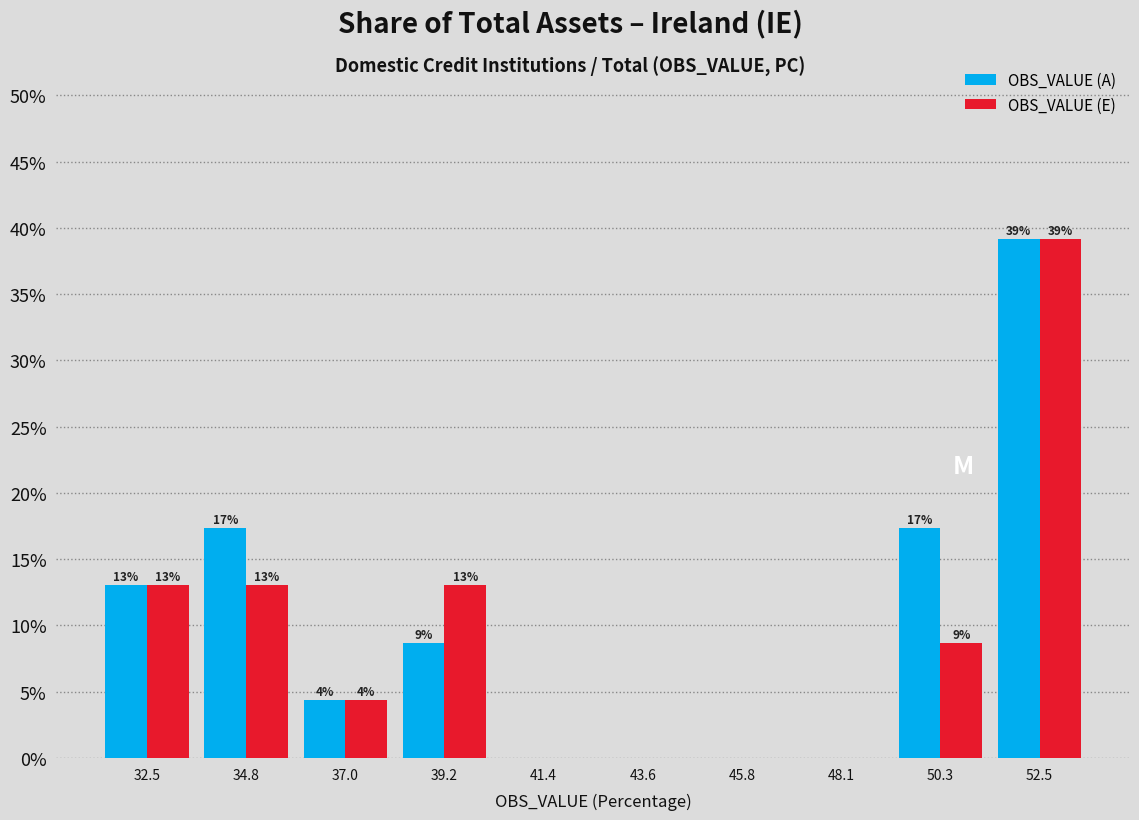

In the OBS_VALUE (E) series, which range on the x-axis has the tallest bar?

51.5 to 53.5